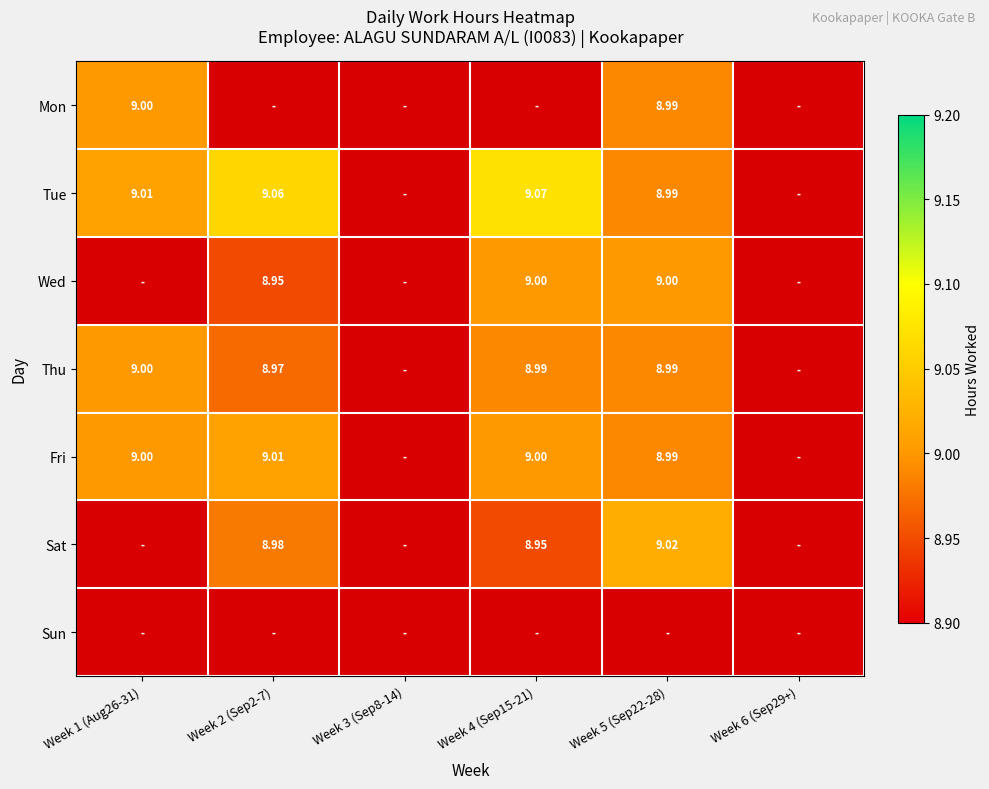

How many data points does each series have?

6